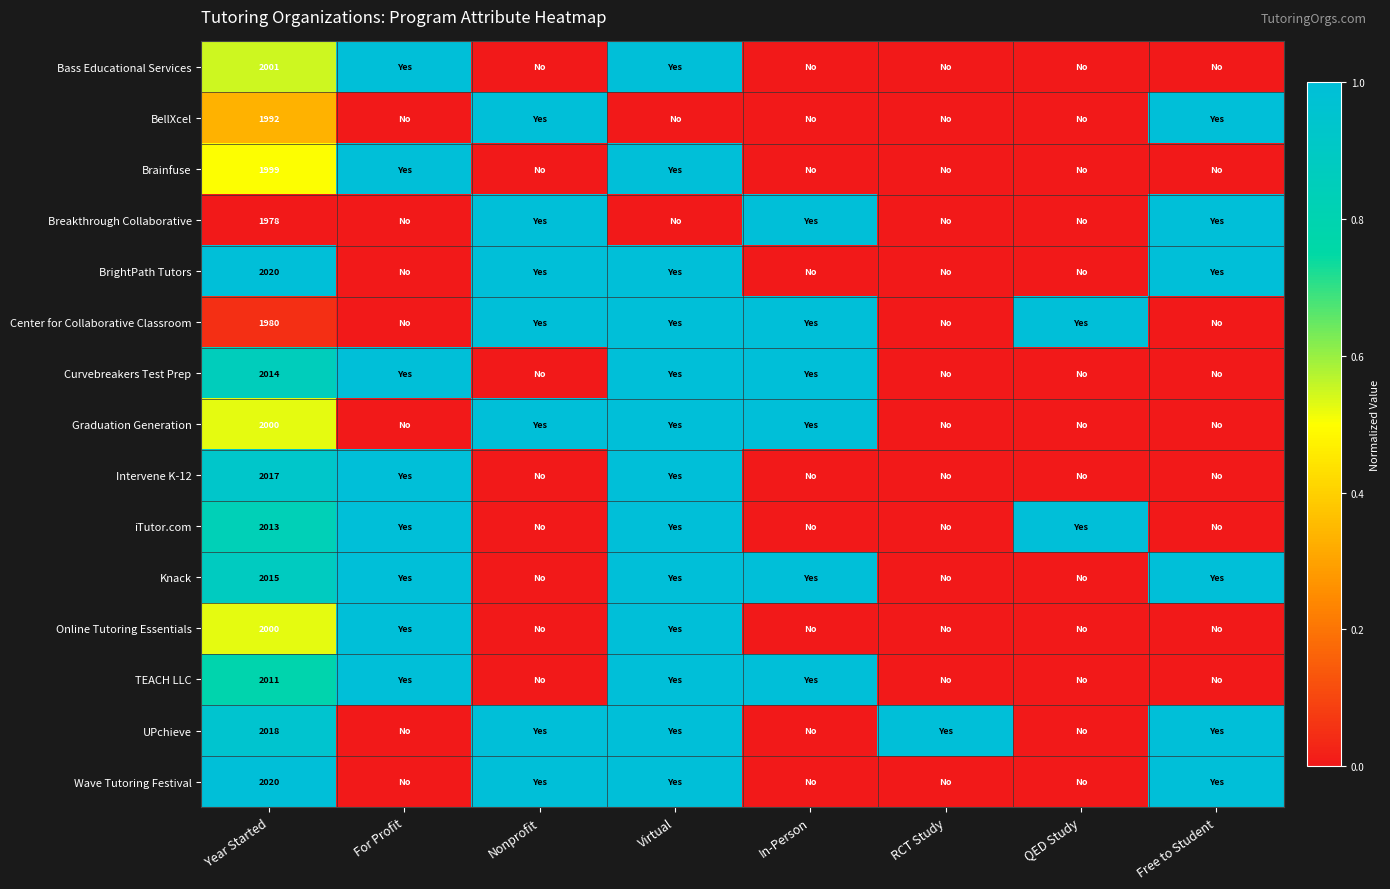

What is the sum of all TEACH LLC values?

3.8